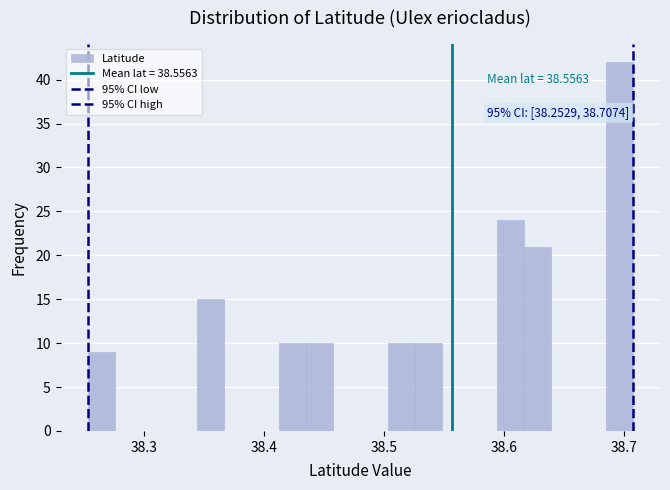

Around what value on the x-axis is the tallest bar? Give the approximate position of its centre, as read against the axis.

38.70